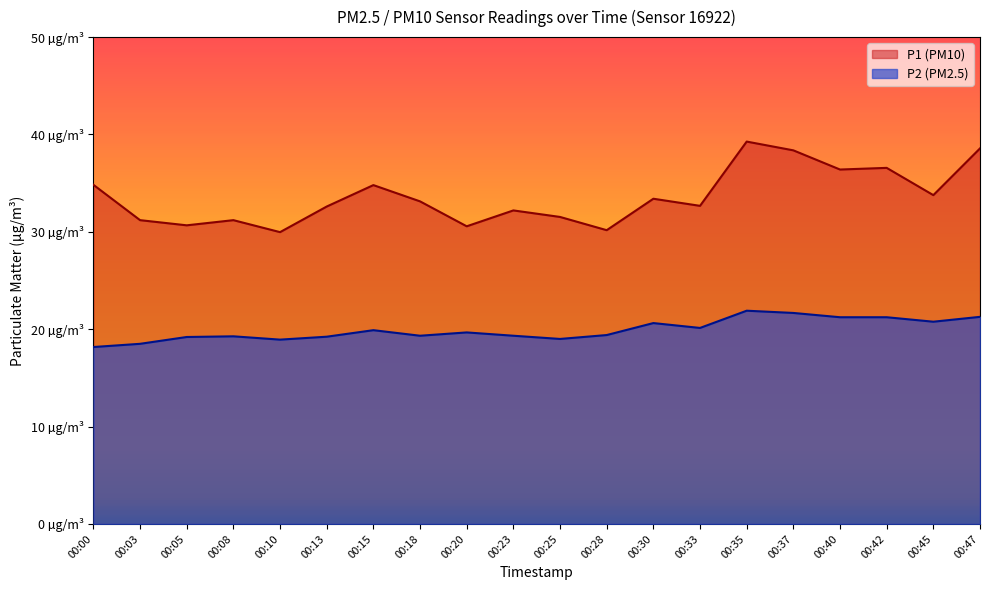

Reading left to right, list all the values displayed in this chart.

P1: 34.8	31.2	30.7	31.2	30.0	32.6	34.8	33.1	30.6	32.2	31.5	30.2	33.4	32.7	39.3	38.4	36.4	36.6	33.8	38.6
P2: 18.2	18.5	19.2	19.3	18.9	19.2	19.9	19.3	19.7	19.3	19.0	19.4	20.6	20.1	21.9	21.7	21.2	21.2	20.8	21.3